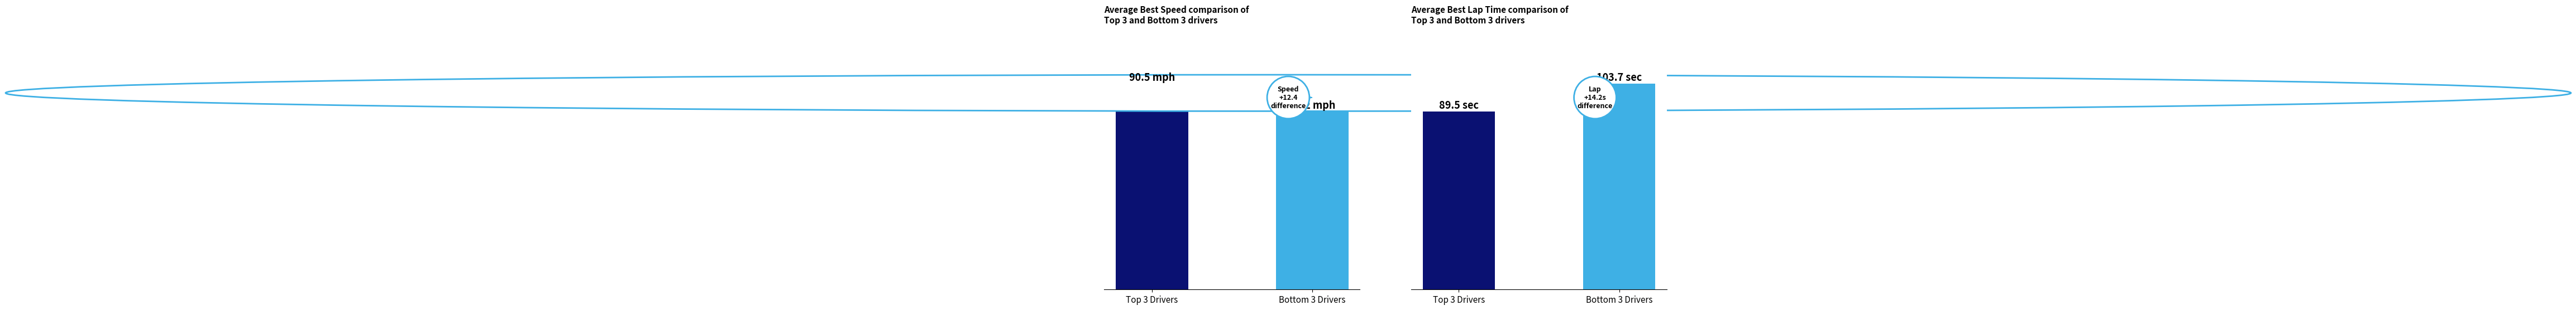

What is the total value across all series at Bottom 3 Drivers?

181.9